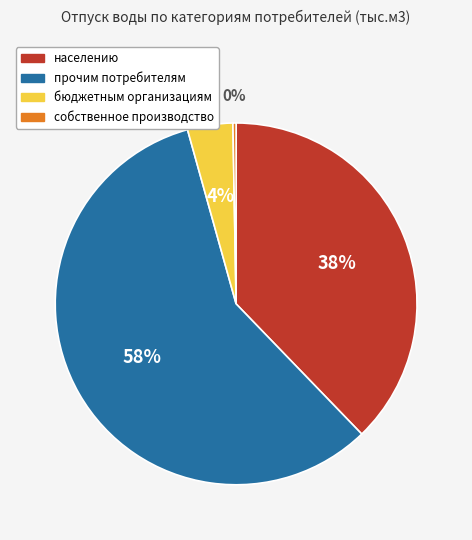

Combined, do собственное производство and прочим потребителям account for over 50%?

Yes